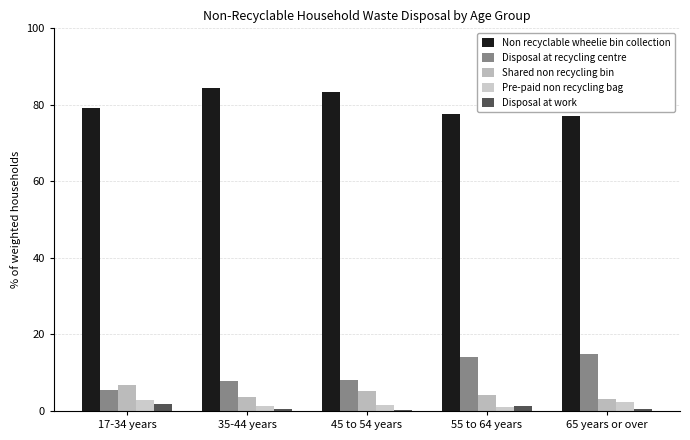

What position from the left is 45 to 54 years?

3